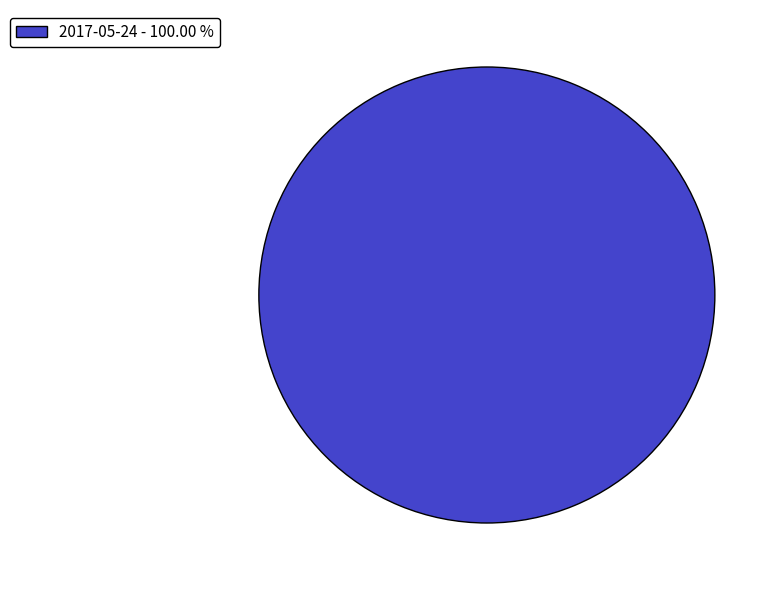

Does any single category account for the majority?

Yes